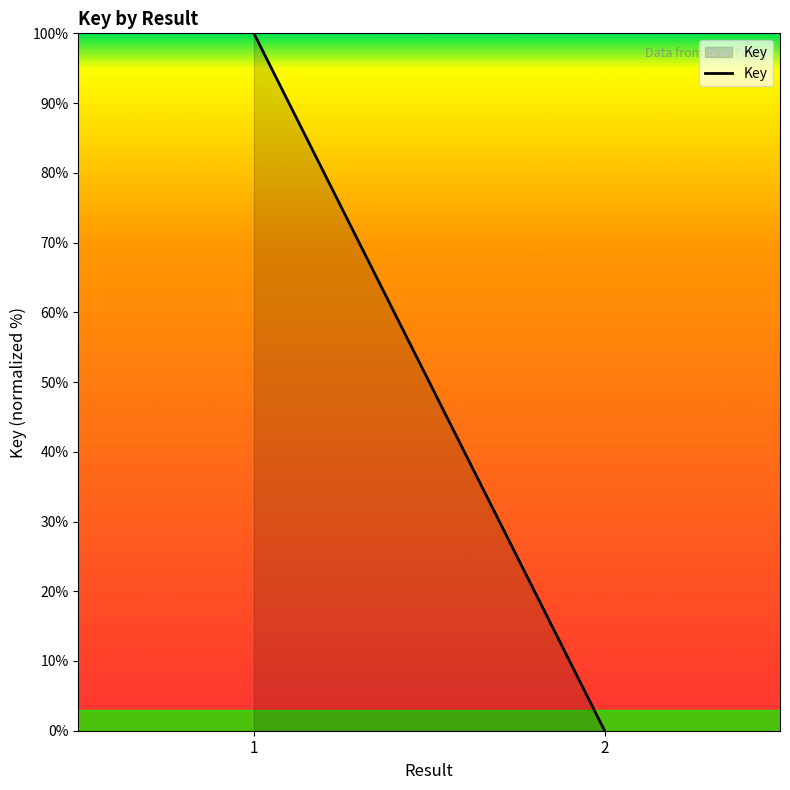

Reading left to right, list all the values displayed in this chart.

1=100	2=0